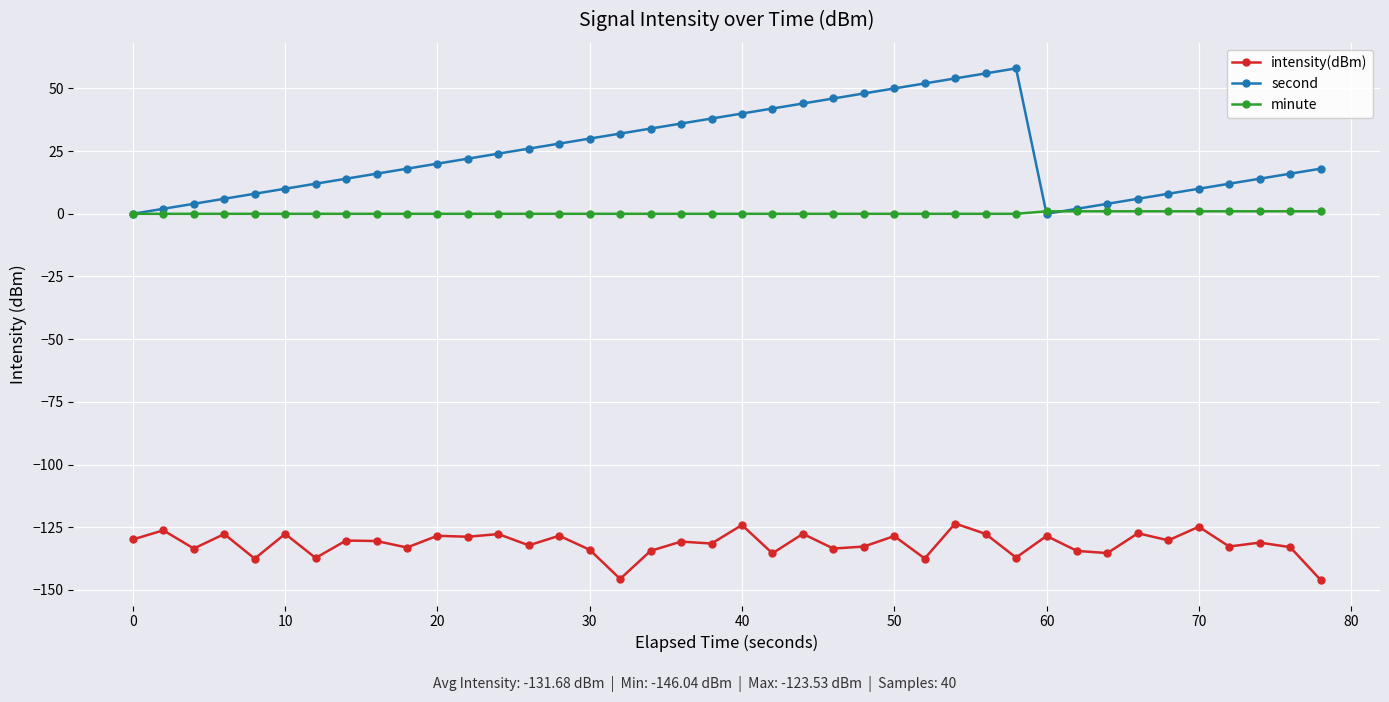

True or false: minute and intensity(dBm) intersect in this chart.

False